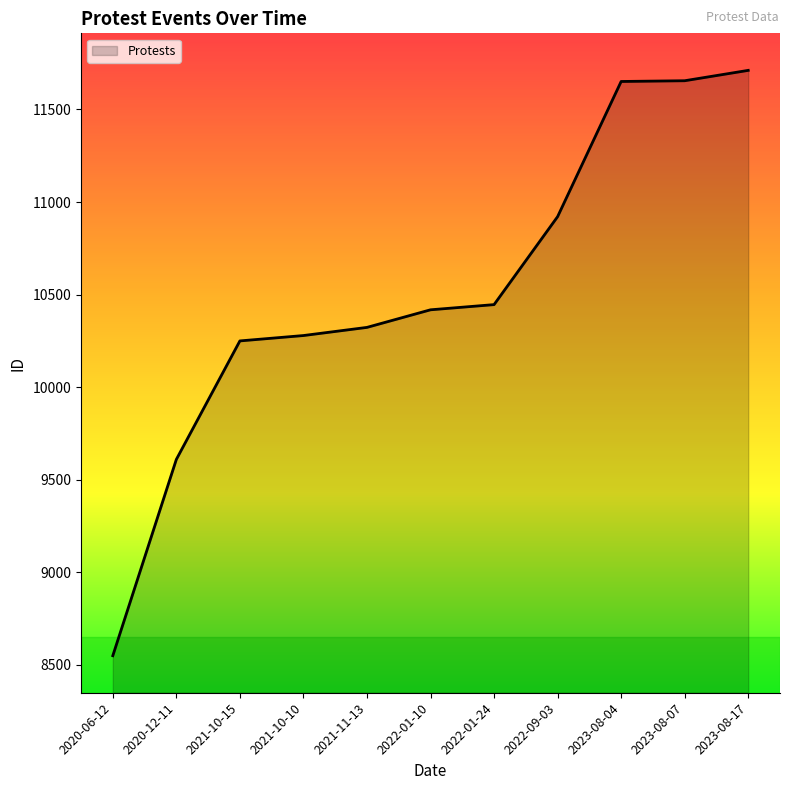

What is the difference between the values at 2023-08-04 and 2020-06-12?

3101